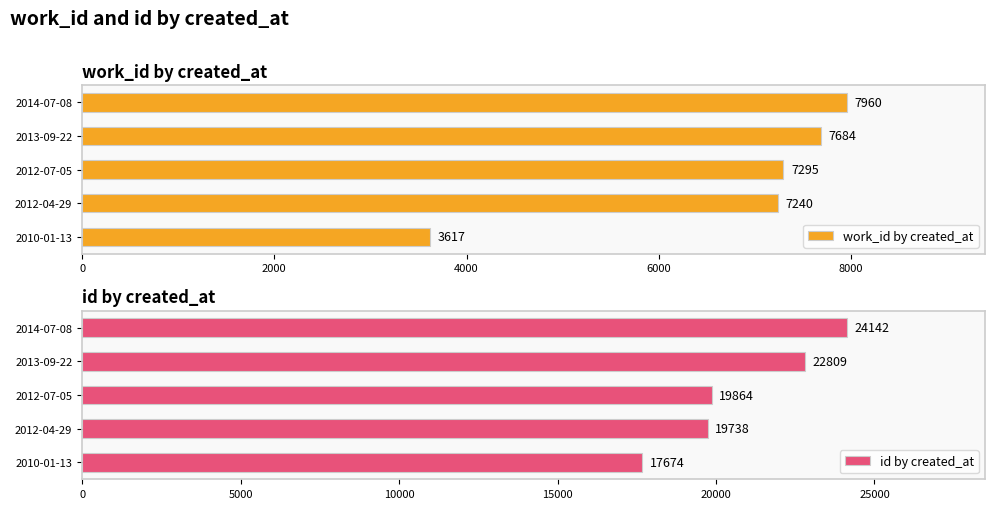

How many bars are there in total?

10